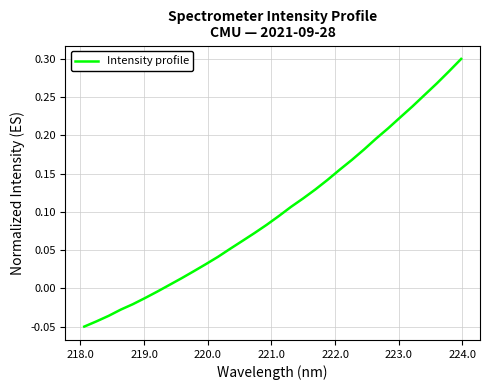

How many distinct data groups are displayed?

1